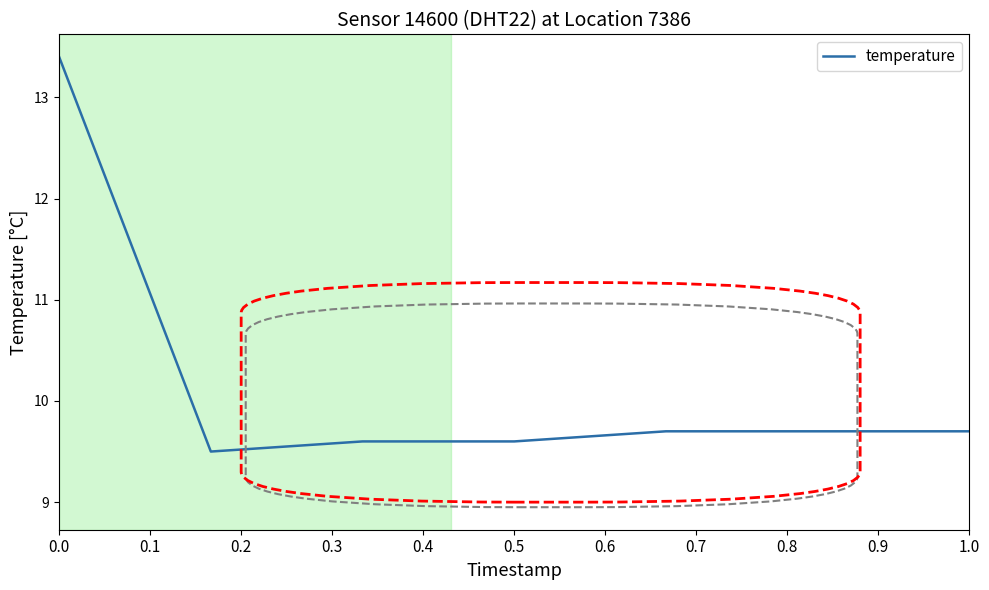

Does the chart display data point markers on the line(s)?

No